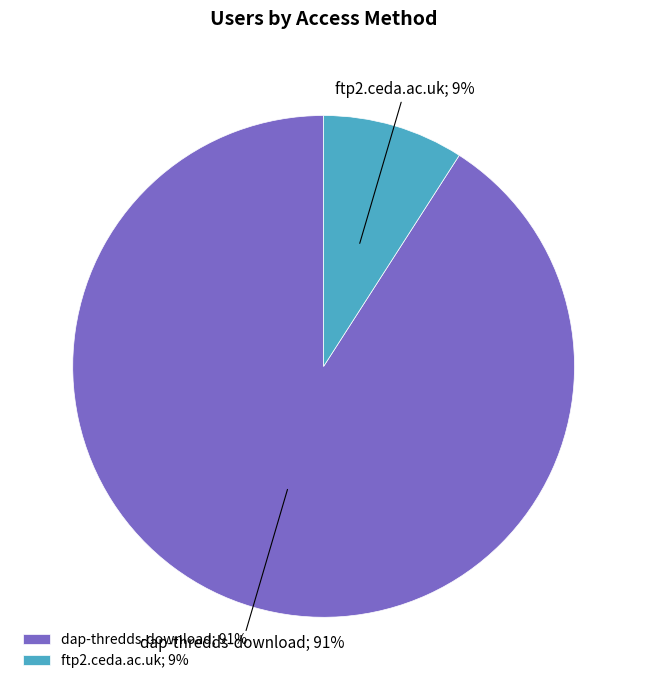

Rank the categories by value from highest to lowest.

dap-thredds-download, ftp2.ceda.ac.uk